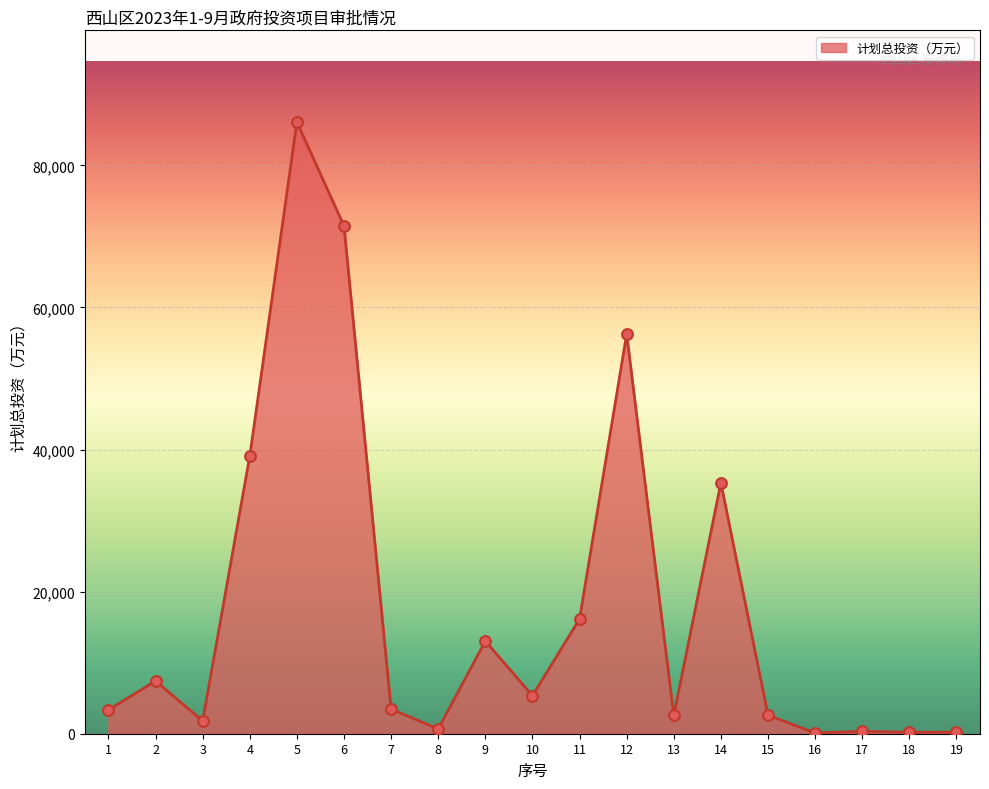

Which has a higher value, 12 or 5?

5